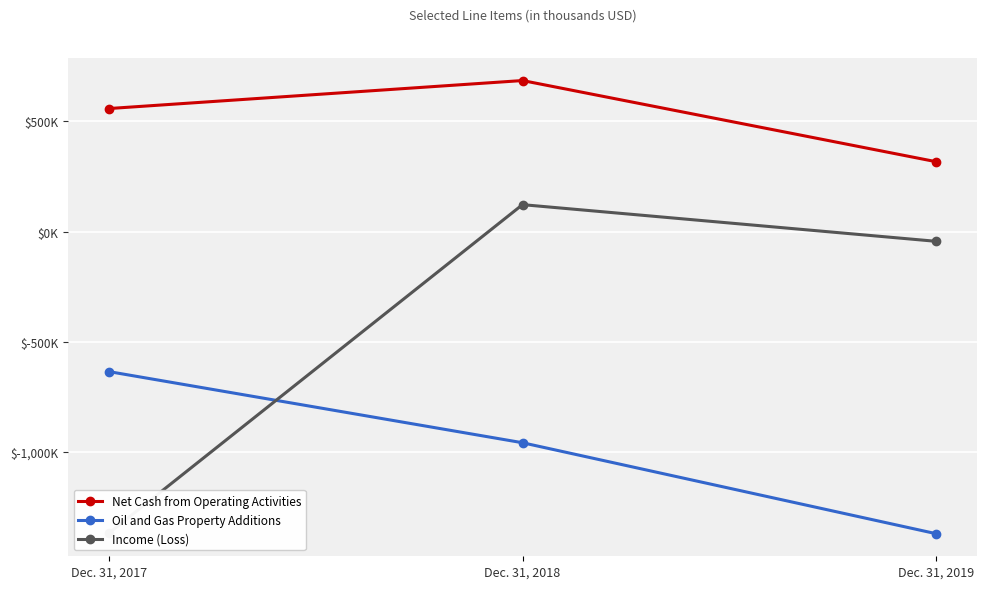

How many lines are shown in the chart?

3